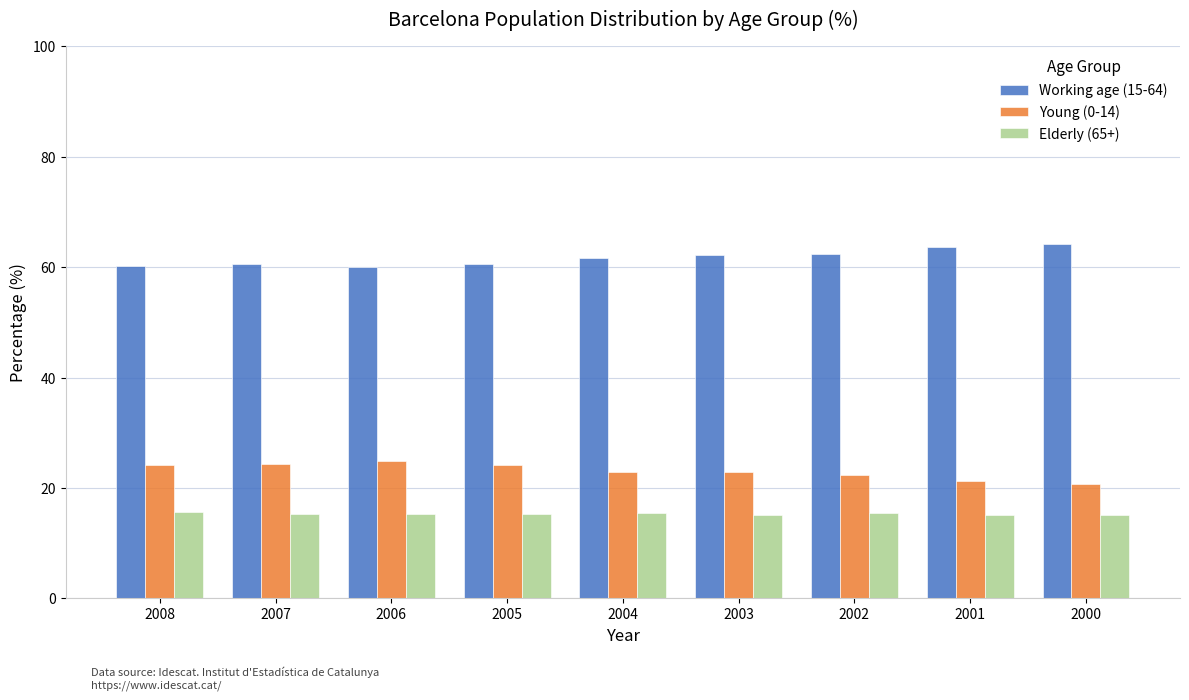

What is the sum of the Elderly (65+) values at 2003 and 2007?

30.2